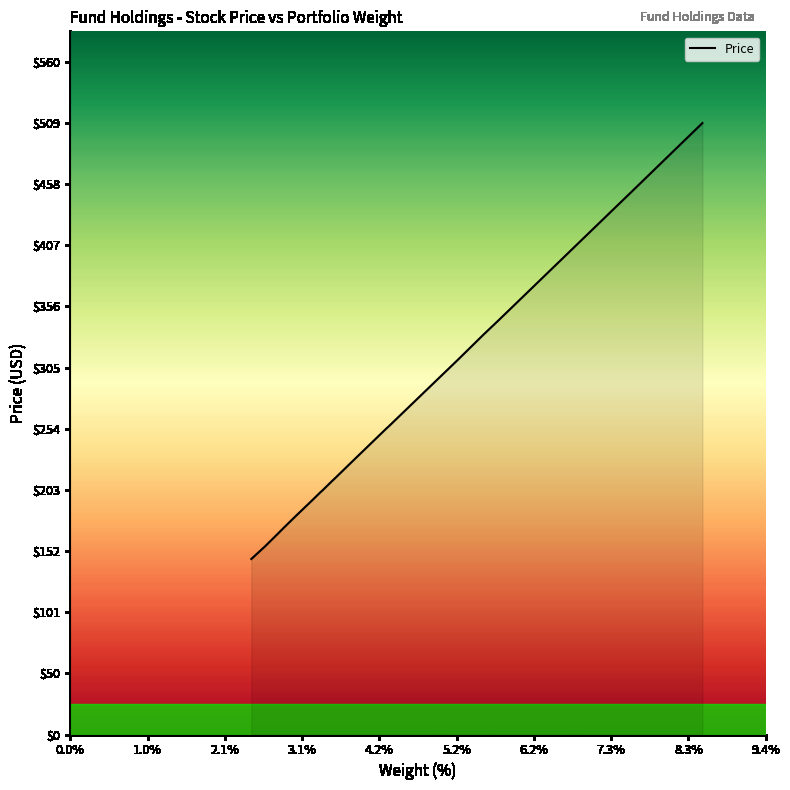

What is the maximum value shown in the chart?

509.3